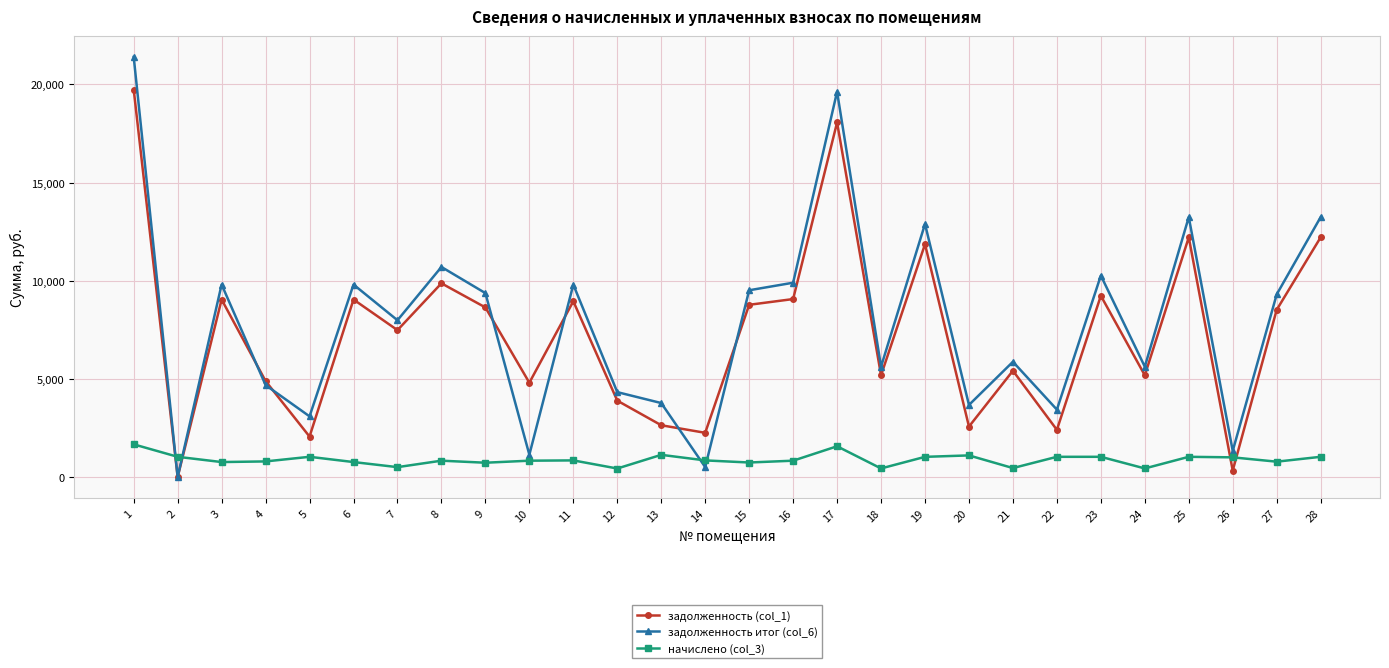

What is the difference between the maximum and minimum values in the задолженность (col_1) series?

19736.4